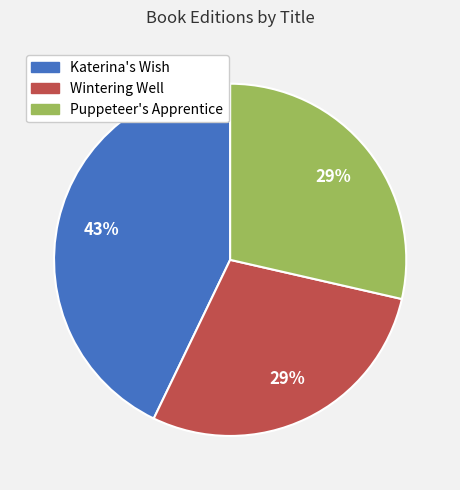

Does Puppeteer's Apprentice represent more than half of the total?

No